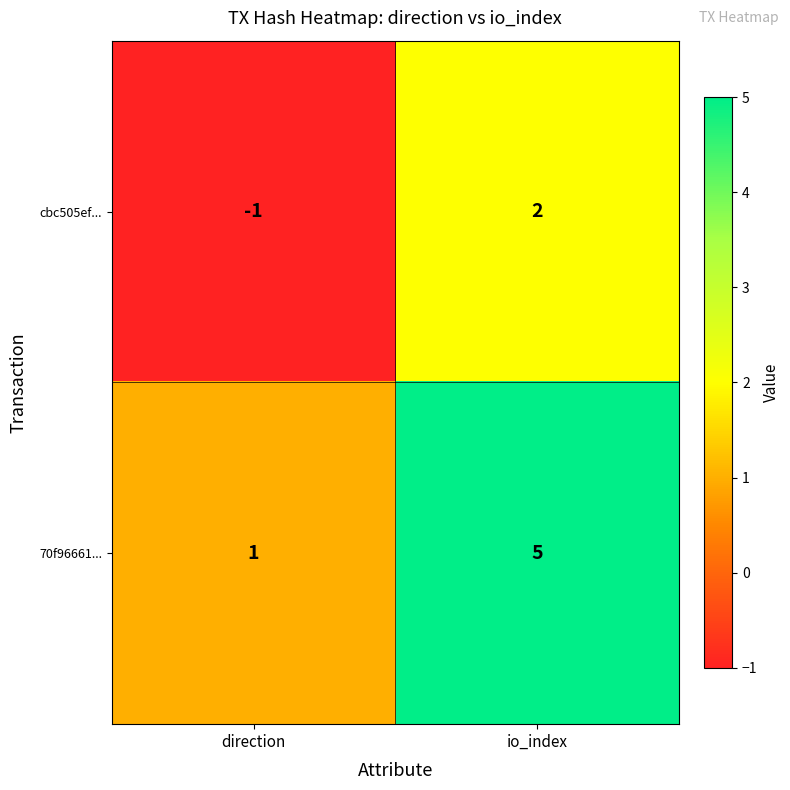

What is the sum of all 70f96661... values?

6